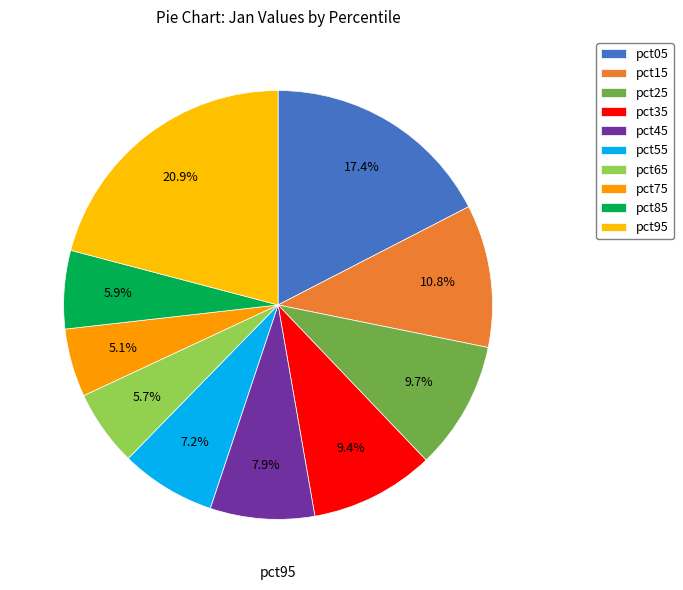

Does pct65 account for over 50% of the chart?

No